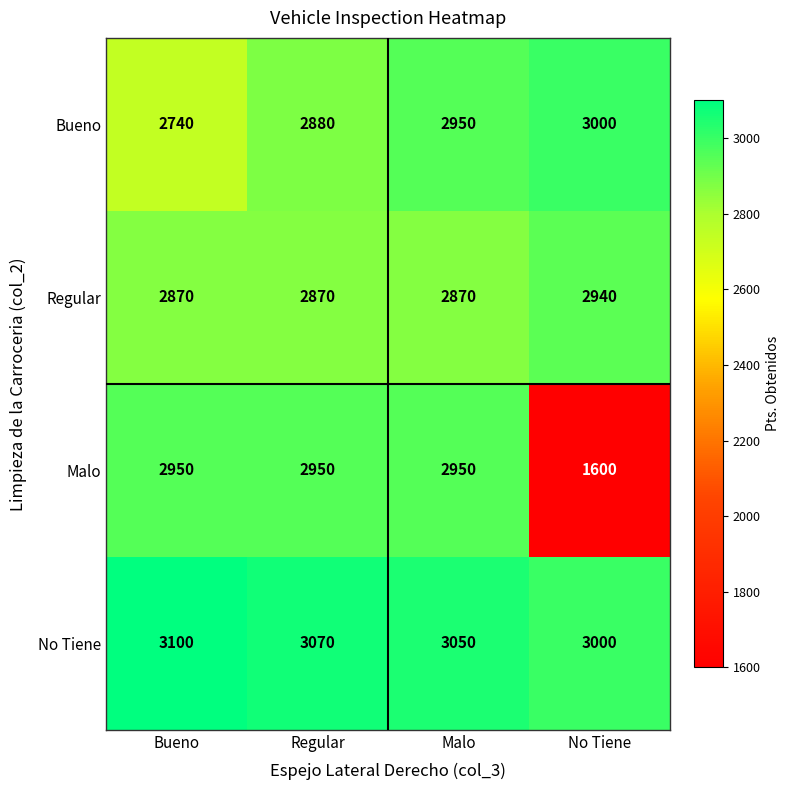

At which category is the sum across all series the highest?

Malo